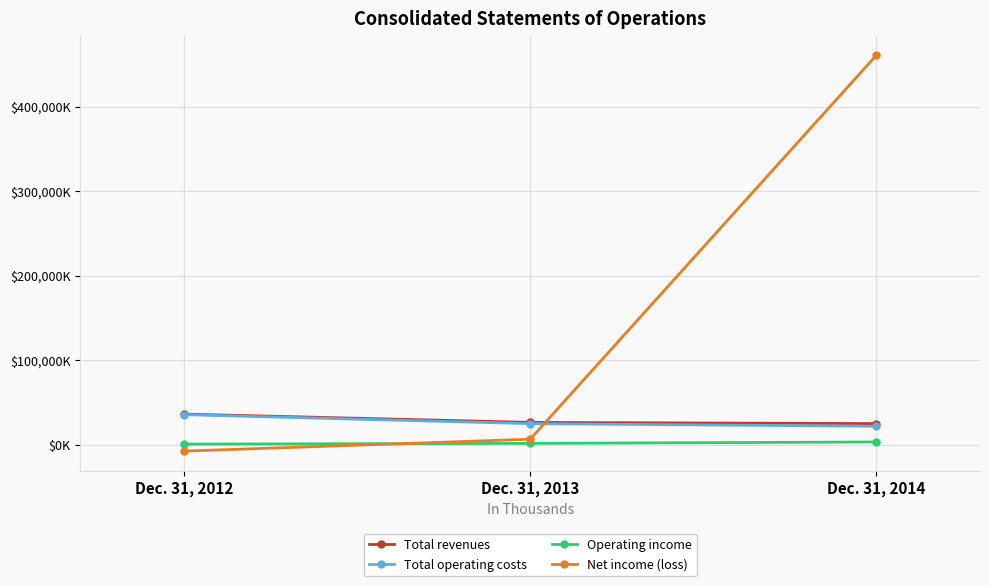

Which series has the widest spread of values?

Net income (loss)